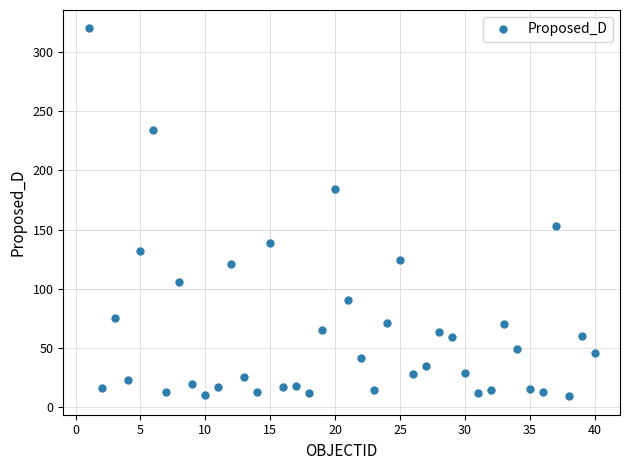

What is the value of the 4th point from the left?

23